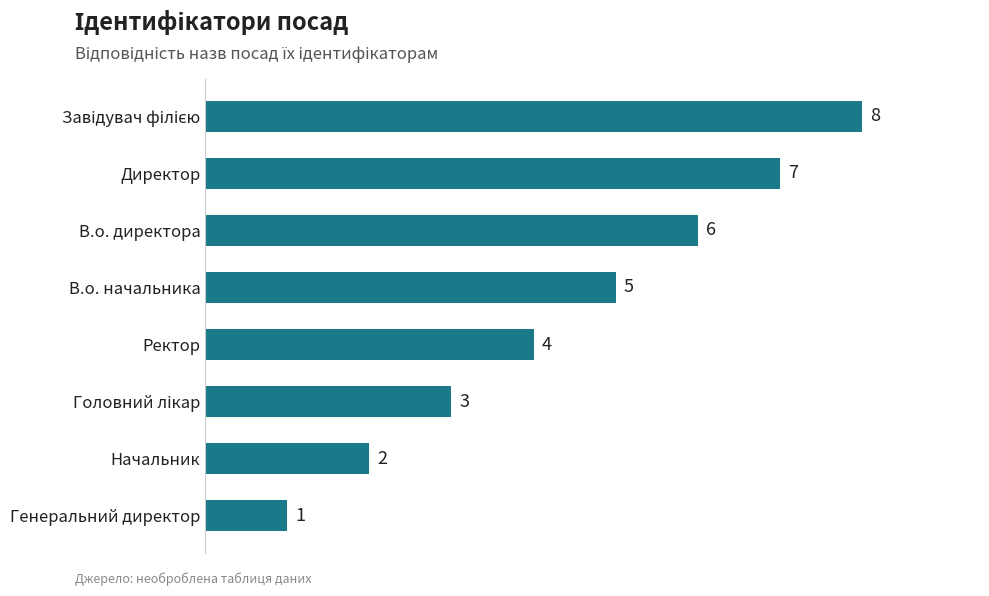

How many values are between 3 and 7?

5